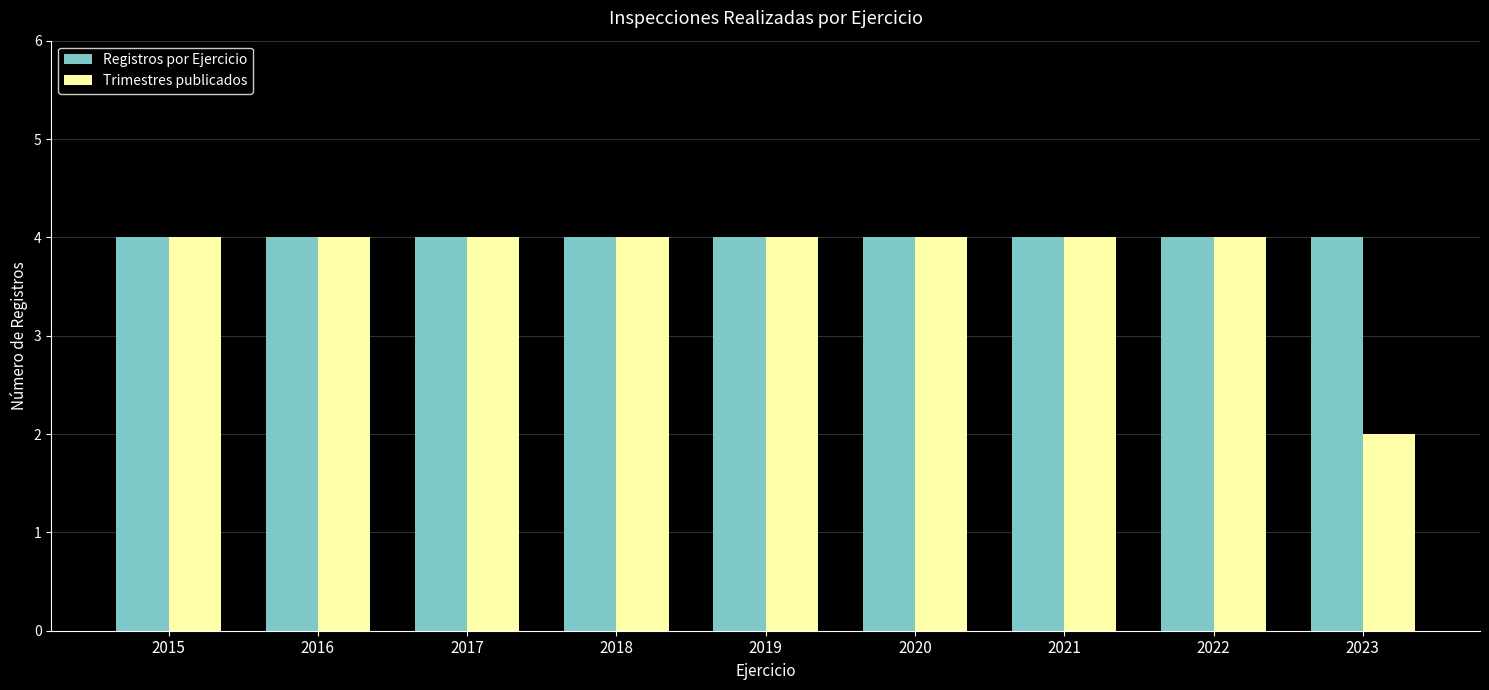

Are the bars horizontal?

No